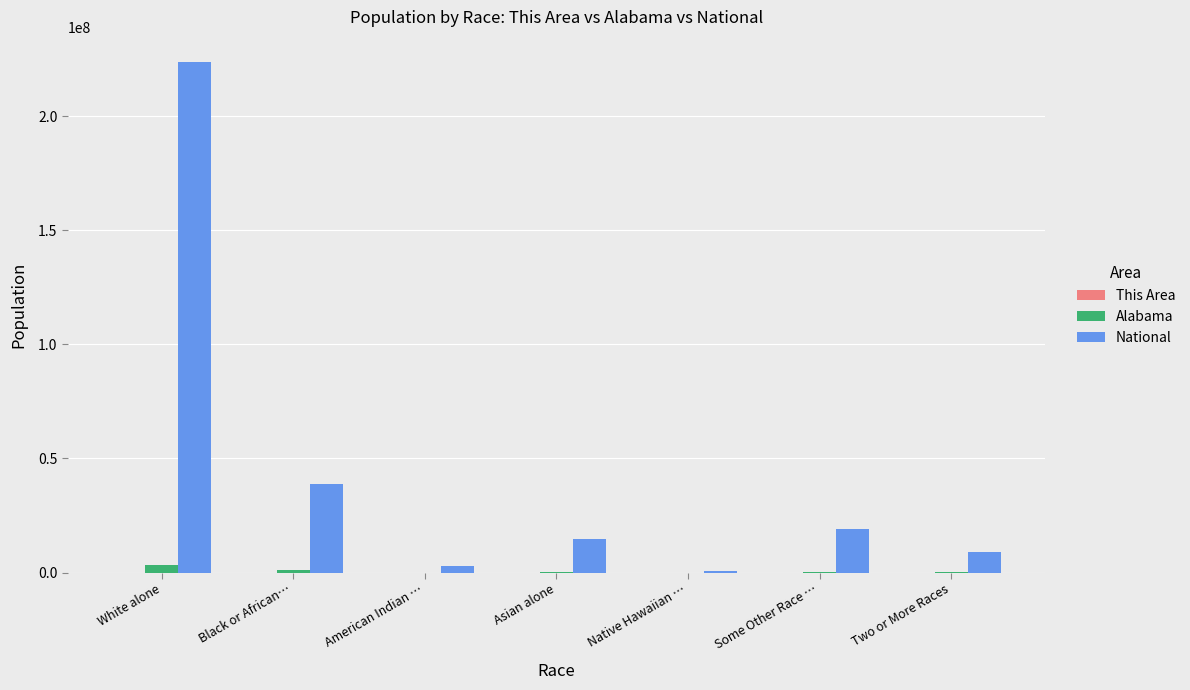

Which series has the largest total across all categories?

National